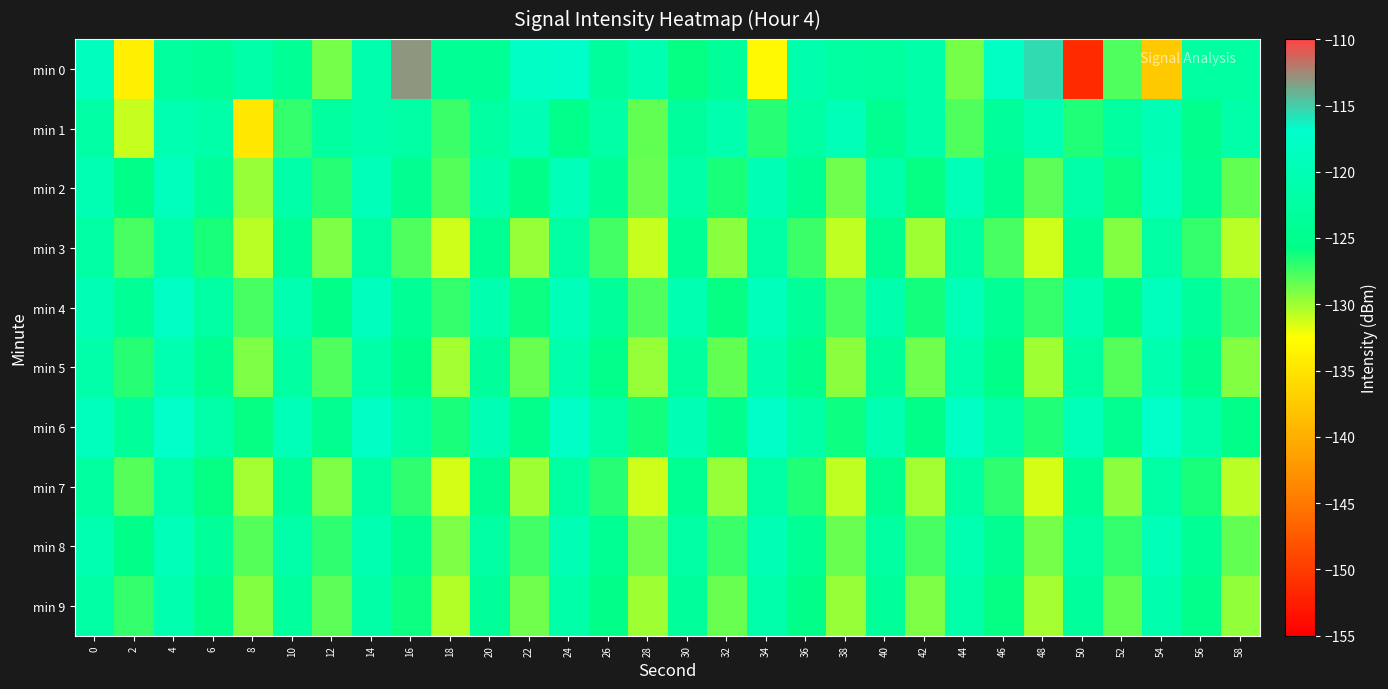

Reading left to right, extract all data points from this chart.

min 0: 0=-118.5	2=-134.0	4=-122.9	6=-123.9	8=-121.3	10=-124.2	12=-128.9	14=-120.9	16=-113.0	18=-124.2	20=-124.1	22=-117.6	24=-117.2	26=-123.1	28=-120.2	30=-125.9	32=-123.6	34=-133.1	36=-120.8	38=-122.6	40=-122.7	42=-121.3	44=-128.9	46=-117.9	48=-115.6	50=-151.3	52=-127.8	54=-137.5	56=-122.6	58=-122.6
min 1: 0=-122.0	2=-131.1	4=-120.3	6=-121.3	8=-134.8	10=-127.1	12=-122.8	14=-120.9	16=-121.9	18=-127.3	20=-122.5	22=-119.8	24=-125.3	26=-121.7	28=-128.4	30=-123.1	32=-120.6	34=-126.8	36=-122.2	38=-119.5	40=-124.7	42=-121.3	44=-127.9	46=-123.4	48=-120.1	50=-126.6	52=-122.8	54=-119.9	56=-125.2	58=-121.6
min 2: 0=-120.1	2=-125.5	4=-118.7	6=-123.2	8=-129.8	10=-121.4	12=-126.7	14=-119.3	16=-124.6	18=-128.1	20=-120.9	22=-125.8	24=-119.2	26=-124.1	28=-128.6	30=-121.7	32=-126.4	34=-119.8	36=-124.3	38=-128.8	40=-121.2	42=-125.9	44=-119.6	46=-124.5	48=-128.2	50=-121.6	52=-126.1	54=-119.1	56=-124.8	58=-128.4
min 3: 0=-122.3	2=-127.6	4=-121.1	6=-126.4	8=-130.7	10=-123.8	12=-129.1	14=-122.6	16=-127.9	18=-131.2	20=-124.4	22=-129.7	24=-122.2	26=-127.5	28=-131.0	30=-124.2	32=-129.5	34=-122.0	36=-127.3	38=-130.8	40=-124.6	42=-129.9	44=-122.4	46=-127.7	48=-131.1	50=-124.0	52=-129.3	54=-121.8	56=-127.1	58=-130.6
min 4: 0=-119.8	2=-124.2	4=-117.9	6=-122.3	8=-127.6	10=-120.4	12=-125.8	14=-118.5	16=-123.9	18=-127.1	20=-120.7	22=-126.0	24=-119.3	26=-123.7	28=-127.9	30=-120.5	32=-125.9	34=-119.1	36=-123.5	38=-127.7	40=-120.9	42=-126.2	44=-119.5	46=-123.9	48=-127.2	50=-120.3	52=-125.7	54=-118.9	56=-123.3	58=-127.5
min 5: 0=-121.5	2=-126.8	4=-120.3	6=-124.7	8=-129.0	10=-122.6	12=-127.9	14=-121.4	16=-125.8	18=-130.1	20=-123.2	22=-128.5	24=-121.0	26=-125.4	28=-129.7	30=-123.0	32=-128.3	34=-120.8	36=-125.2	38=-129.5	40=-123.4	42=-128.7	44=-121.2	46=-125.6	48=-129.9	50=-122.8	52=-128.1	54=-120.6	56=-125.0	58=-129.3
min 6: 0=-118.9	2=-123.4	4=-117.2	6=-121.6	8=-125.9	10=-119.5	12=-124.8	14=-117.7	16=-122.1	18=-126.4	20=-120.0	22=-125.3	24=-117.5	26=-121.9	28=-126.2	30=-119.8	32=-125.1	34=-117.3	36=-121.7	38=-126.0	40=-120.2	42=-125.5	44=-117.9	46=-122.3	48=-126.6	50=-119.6	52=-124.9	54=-117.1	56=-121.5	58=-125.8
min 7: 0=-122.7	2=-128.0	4=-121.5	6=-125.9	8=-130.2	10=-123.8	12=-129.1	14=-122.6	16=-127.0	18=-131.3	20=-124.6	22=-129.9	24=-122.4	26=-126.8	28=-131.1	30=-124.4	32=-129.7	34=-122.2	36=-126.6	38=-130.9	40=-124.8	42=-130.1	44=-122.6	46=-127.0	48=-131.3	50=-124.2	52=-129.5	54=-122.0	56=-126.4	58=-130.7
min 8: 0=-120.5	2=-125.8	4=-119.3	6=-123.7	8=-128.0	10=-121.6	12=-126.9	14=-120.4	16=-124.8	18=-129.1	20=-122.2	22=-127.5	24=-120.0	26=-124.4	28=-128.7	30=-122.0	32=-127.3	34=-119.8	36=-124.2	38=-128.5	40=-122.4	42=-127.7	44=-120.2	46=-124.6	48=-128.9	50=-121.8	52=-127.1	54=-119.6	56=-124.0	58=-128.3
min 9: 0=-121.8	2=-127.1	4=-120.6	6=-125.0	8=-129.3	10=-122.9	12=-128.2	14=-121.7	16=-126.1	18=-130.4	20=-123.5	22=-128.8	24=-121.3	26=-125.7	28=-130.0	30=-123.3	32=-128.6	34=-121.1	36=-125.5	38=-129.8	40=-123.7	42=-129.0	44=-121.5	46=-125.9	48=-130.2	50=-123.1	52=-128.4	54=-120.9	56=-125.3	58=-129.6